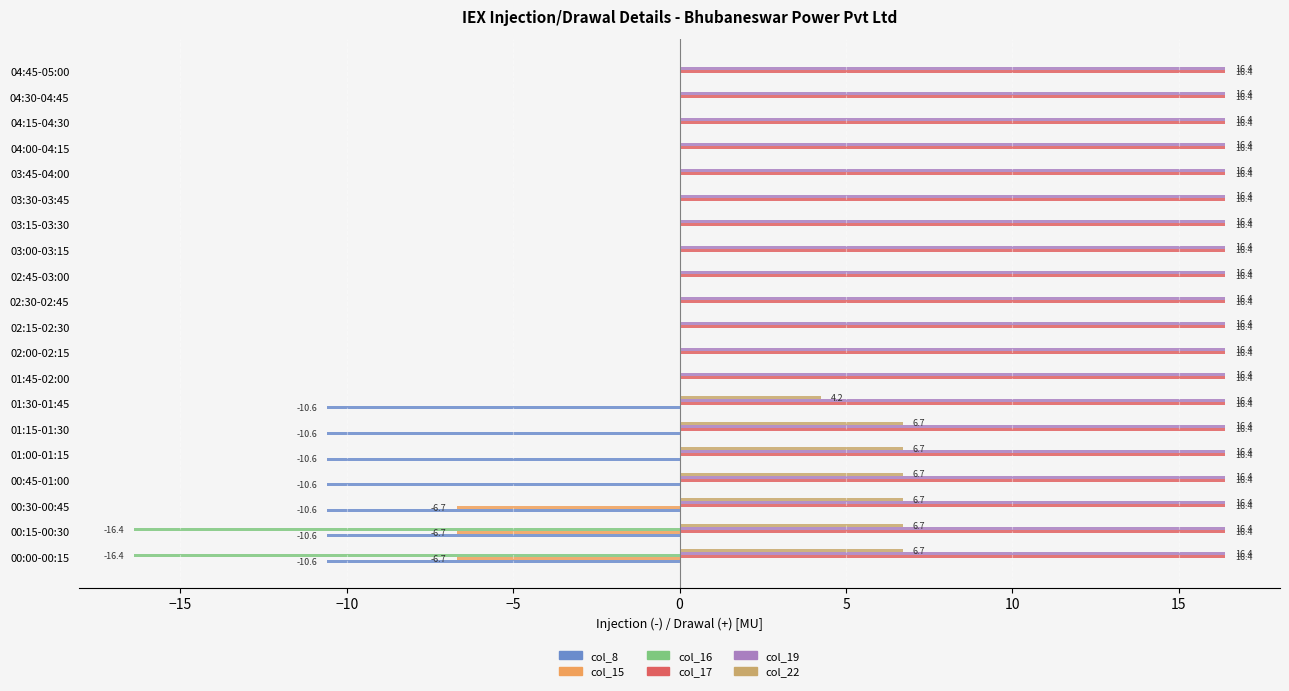

The value of col_19 at 02:15-02:30 is 16.4. True or false?

True